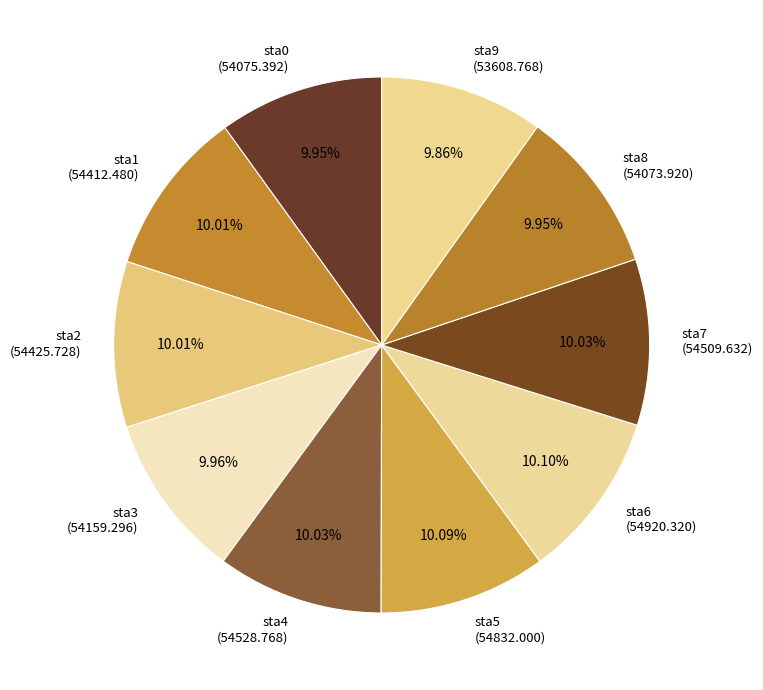

True or false: sta8 accounts for 10% of the total.

True